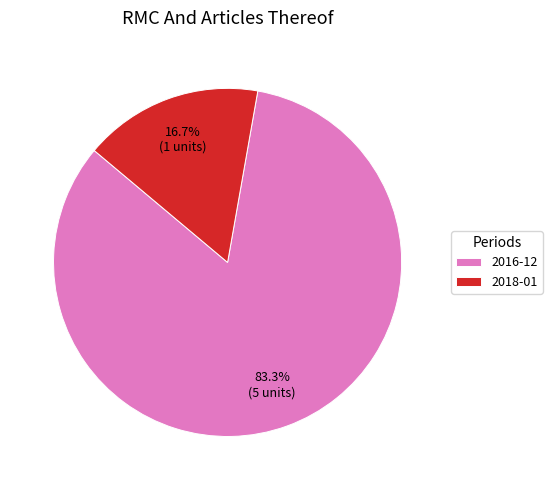

Which has a higher value, 2018-01 or 2016-12?

2016-12